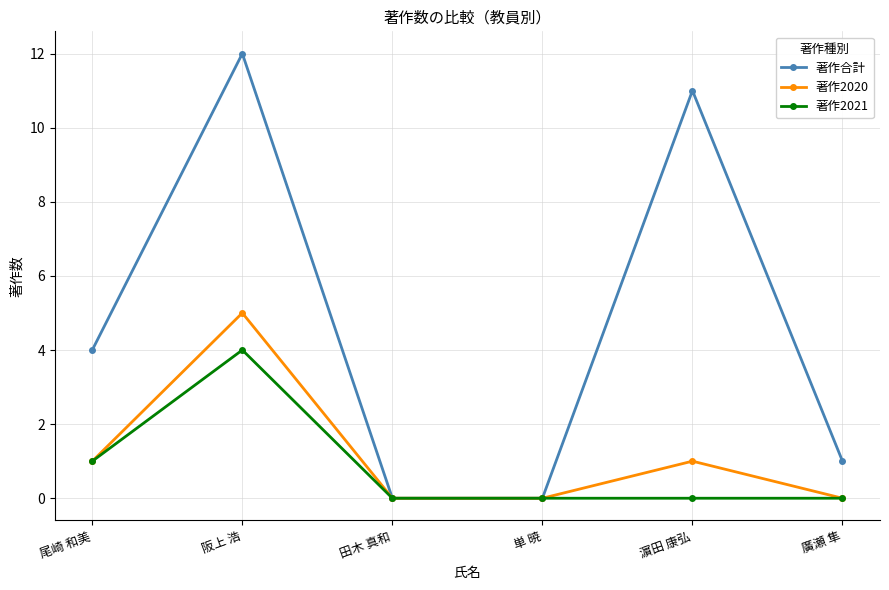

Which series changed the most between 尾崎 和美 and 単 暁?

著作合計